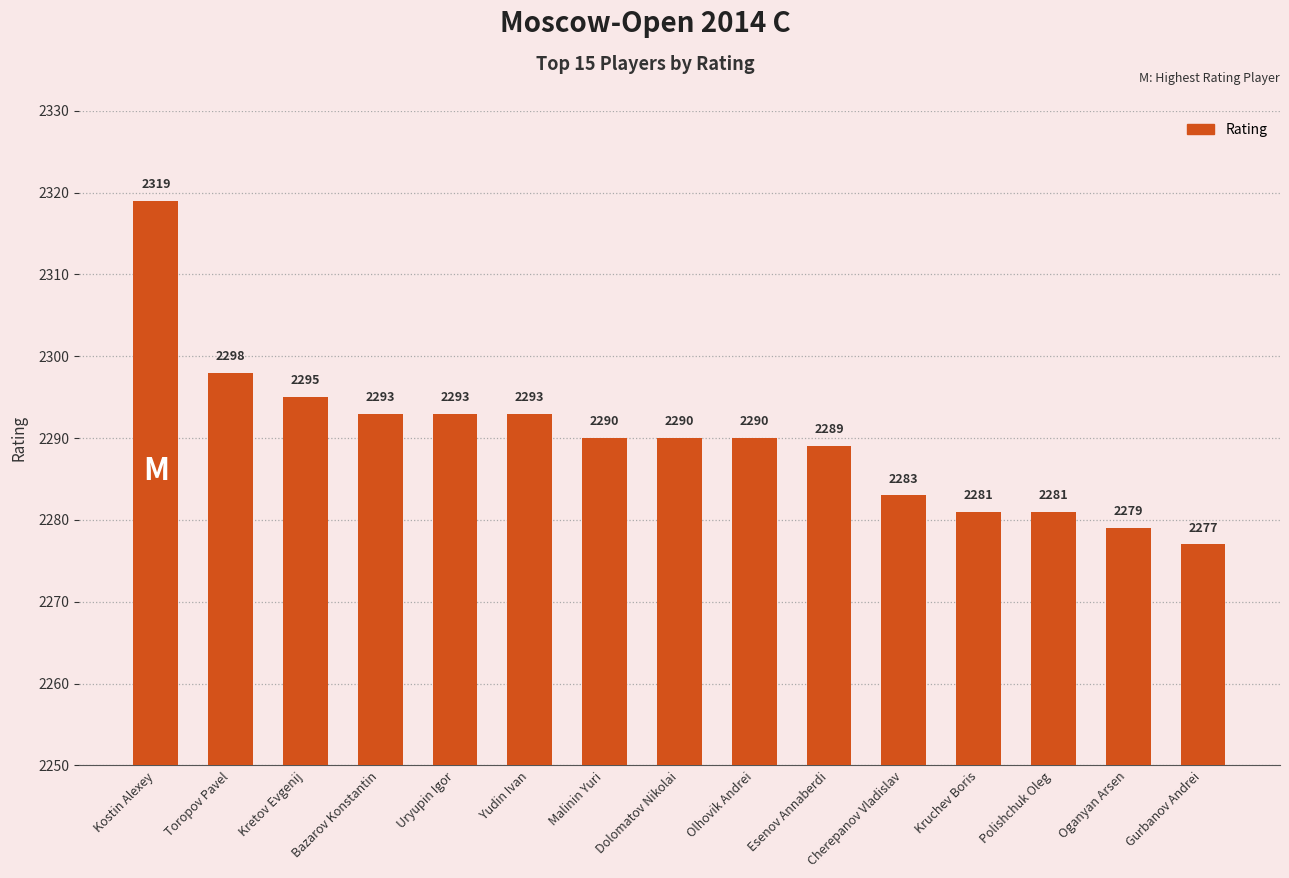

At which label does the data first exceed 2290?

Kostin Alexey